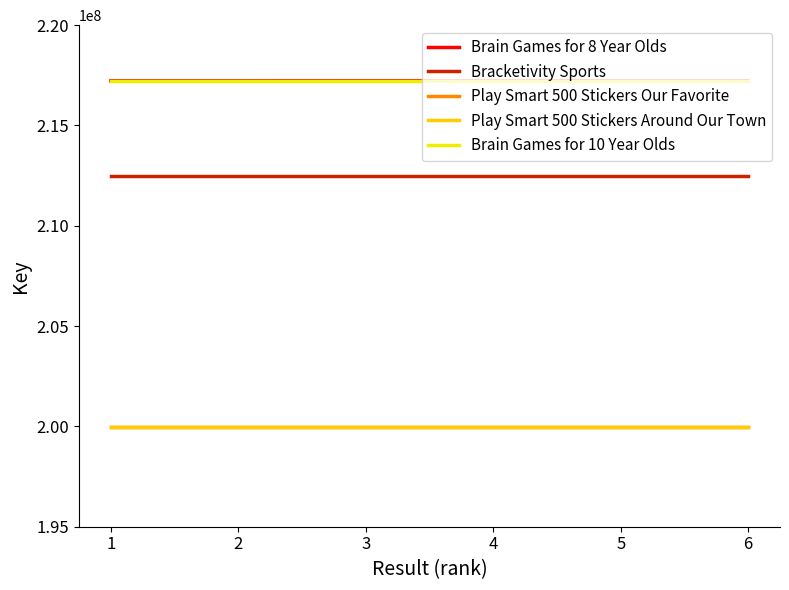

What are all the series names shown in the legend?

Brain Games for 8 Year Olds, Bracketivity Sports, Play Smart 500 Stickers Our Favorite, Play Smart 500 Stickers Around Our Town, Brain Games for 10 Year Olds